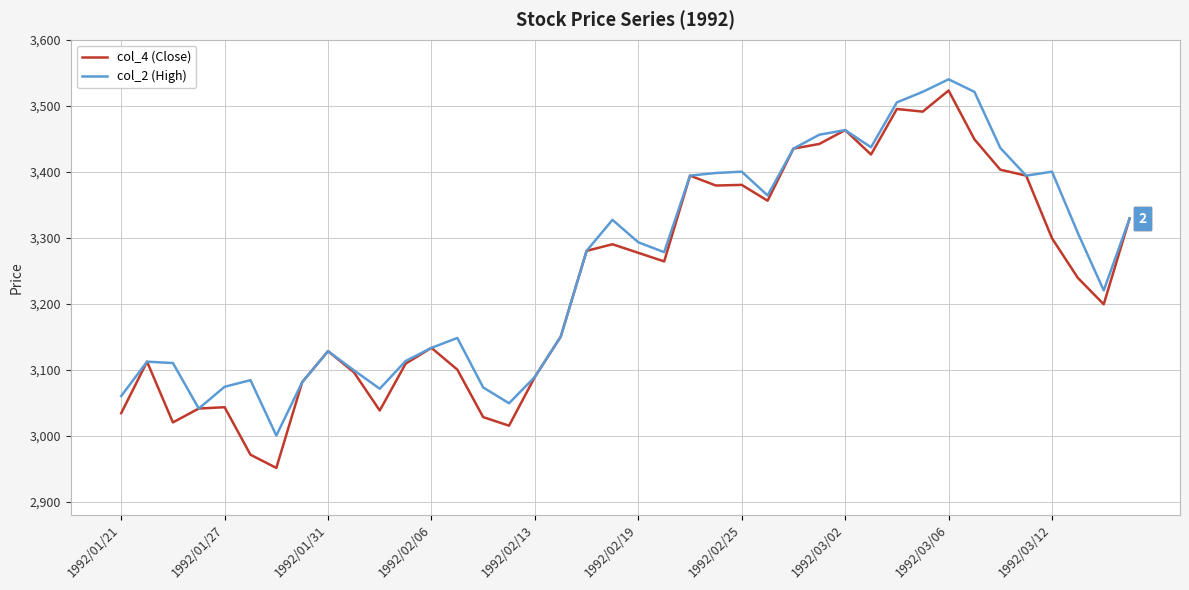

Which series has the largest range (max minus min)?

col_4 (Close)